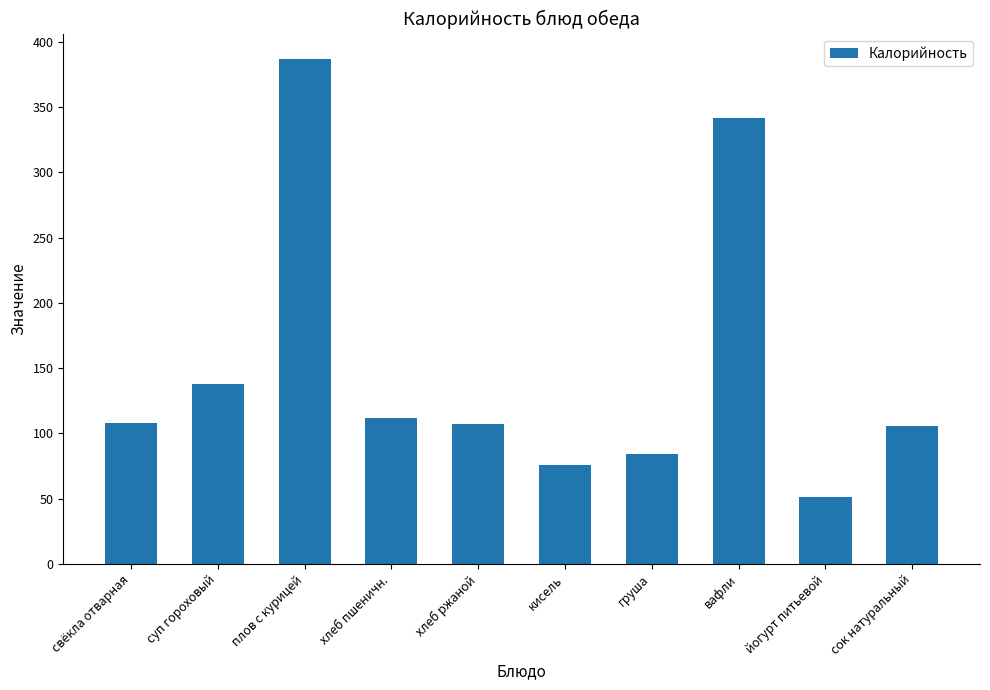

What is the difference between the maximum and minimum values?

336.1